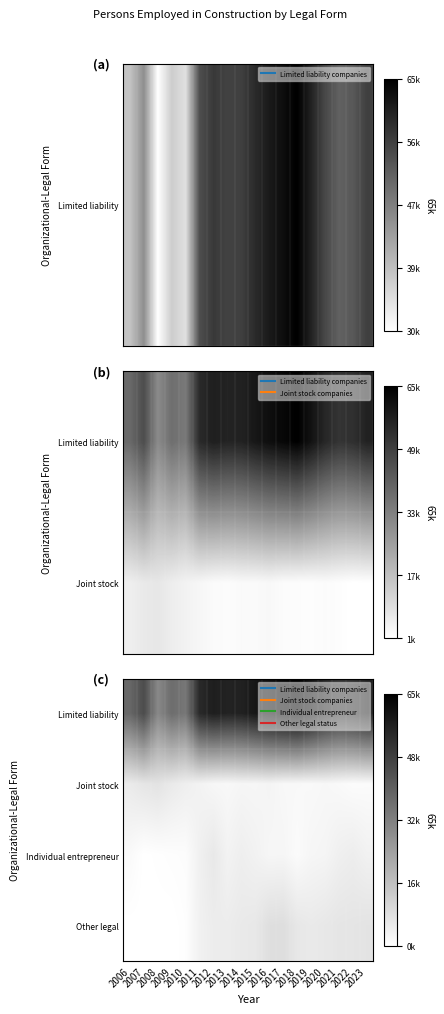

What is the difference between the Limited liability values at 2010 and 2013?

21181